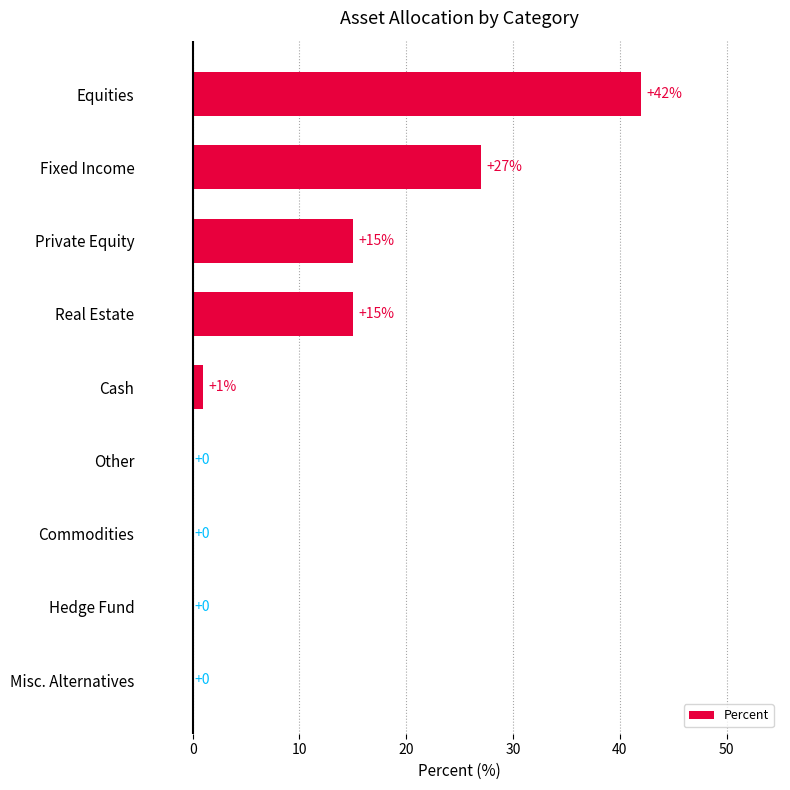

What is the sum of all values?

100